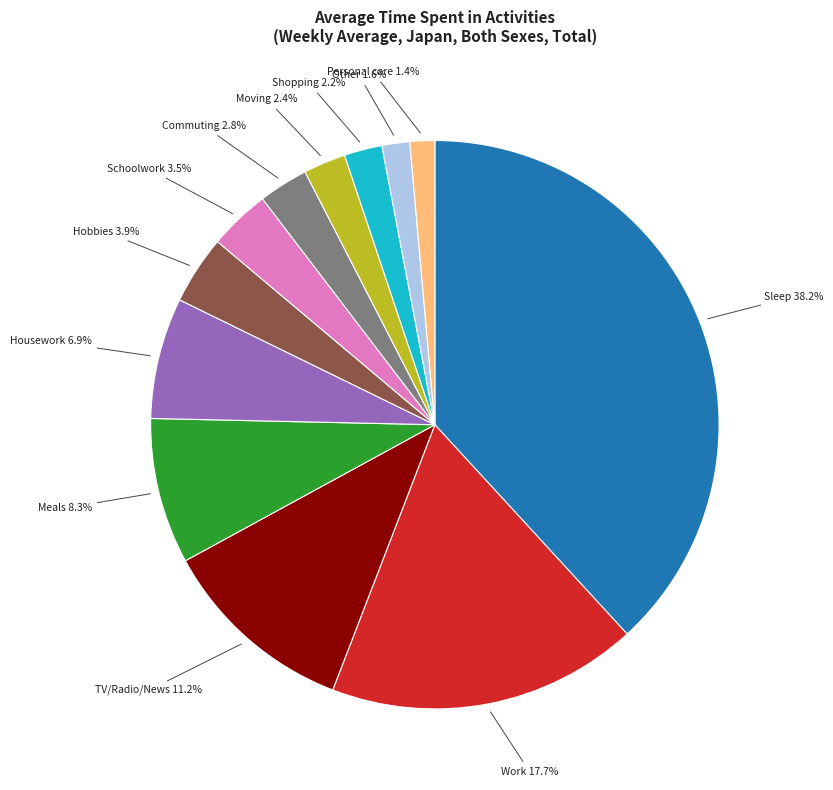

How many segments does this pie chart have?

12